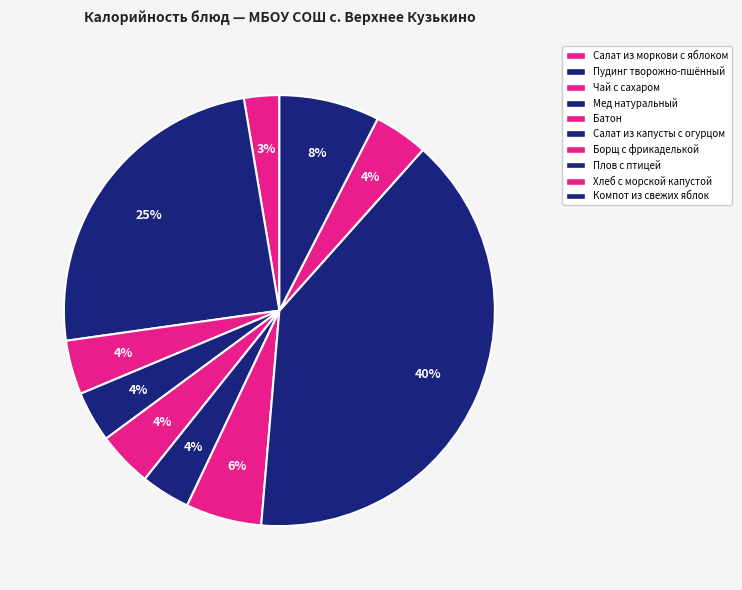

Rank the categories by value from lowest to highest.

Салат из моркови с яблоком, Салат из капусты с огурцом, Мед натуральный, Чай с сахаром, Хлеб с морской капустой, Батон, Борщ с фрикаделькой, Компот из свежих яблок, Пудинг творожно-пшённый, Плов с птицей